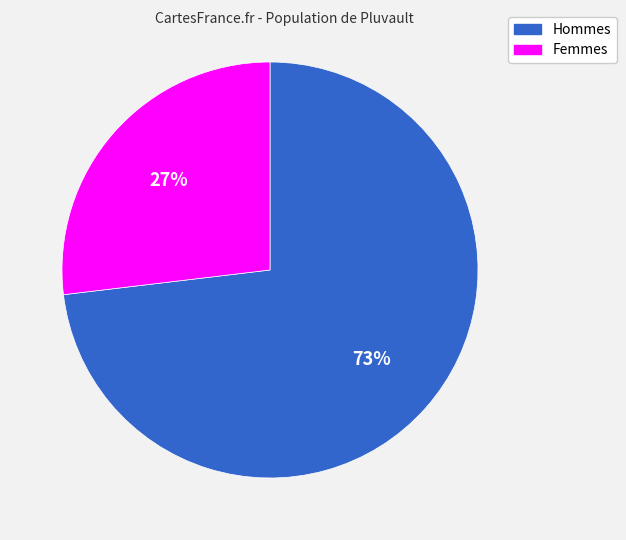

Is there a majority slice in this chart?

Yes